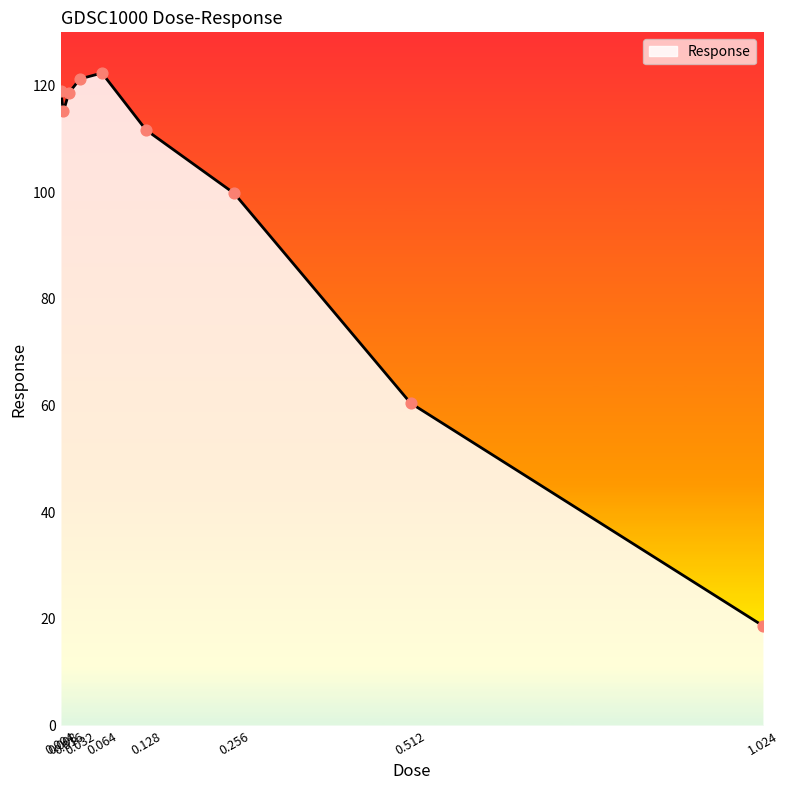

Which has a higher value, 1.024 or 0.008?

0.008